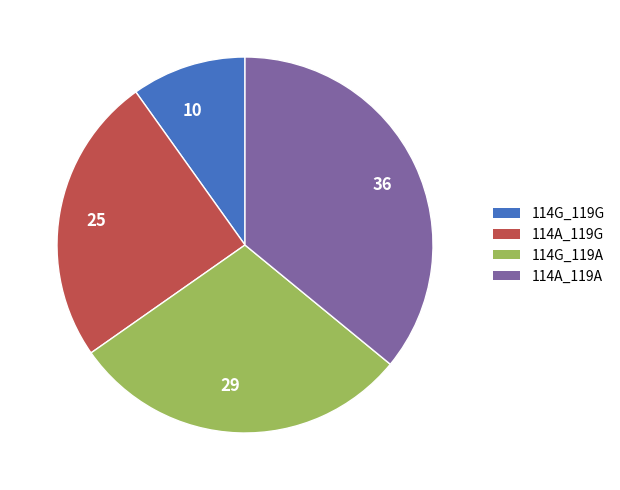

Between 10 and 29, which is larger?

29